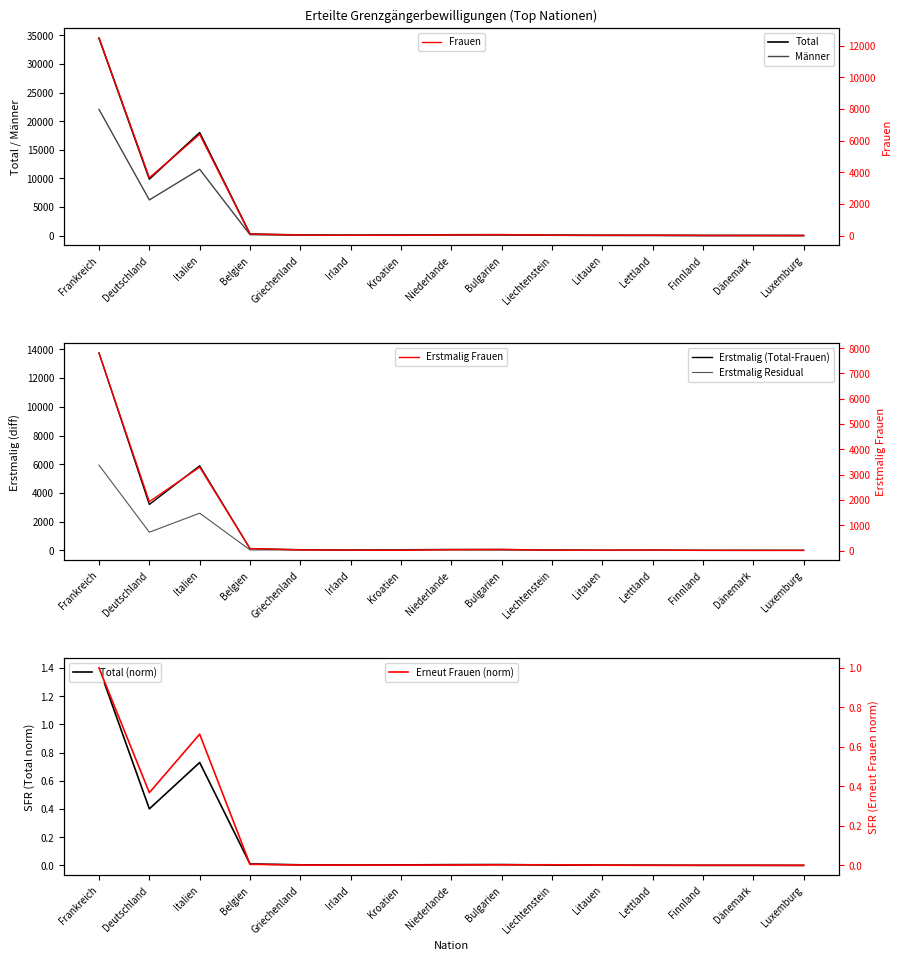

What is the difference between the maximum and minimum values in the Erstmalig Total series?

13741.0